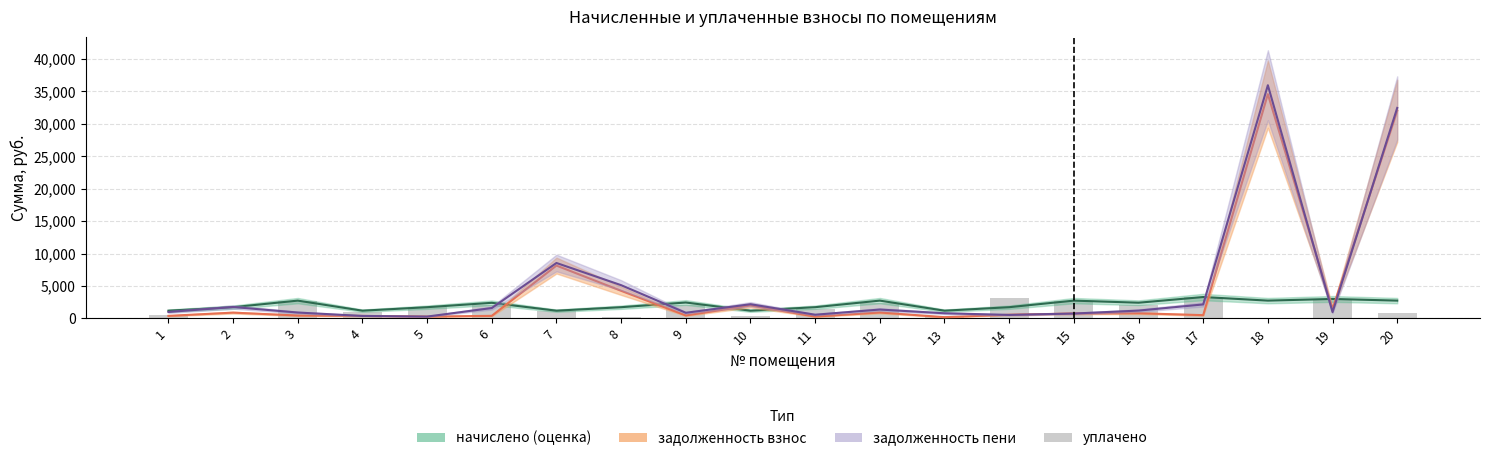

The chart shows a value of 2022.0 at 16. True or false?

True